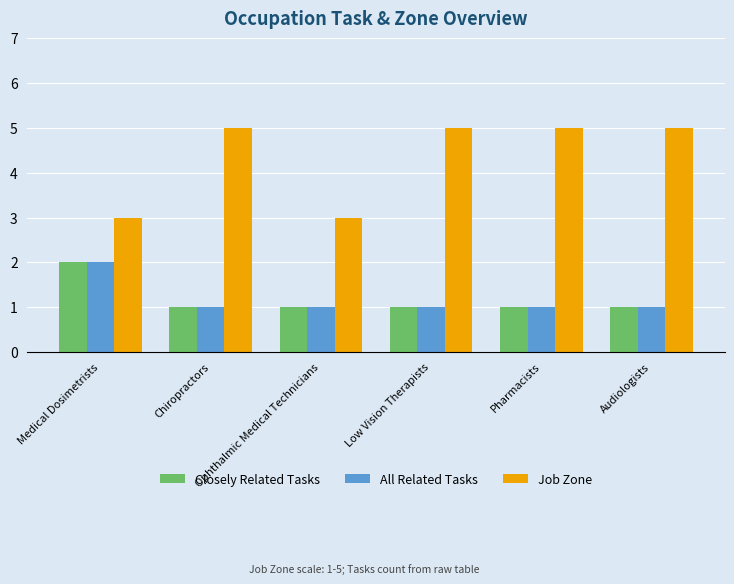

What value does the Job Zone series have at Pharmacists?

5